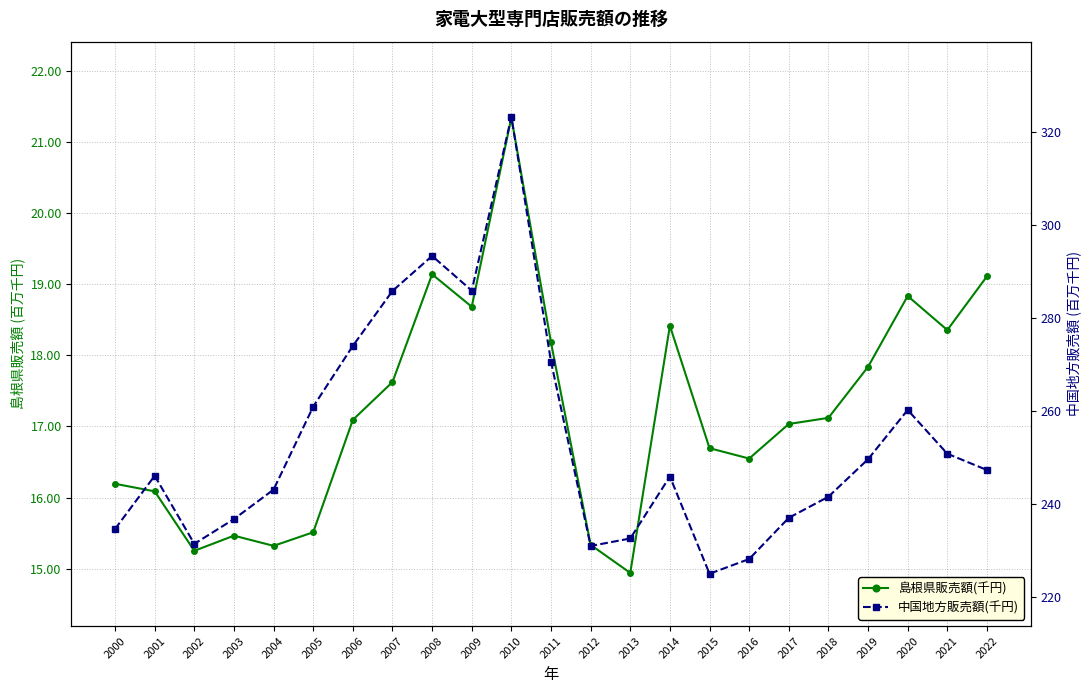

Reading left to right, extract all data points from this chart.

島根県販売額(千円): 2000=16193708	2001=16087248	2002=15251859	2003=15464668	2004=15321507	2005=15512511	2006=17091854	2007=17622769	2008=19137248	2009=18681210	2010=21339080	2011=18178956	2012=15335335	2013=14941489	2014=18414000	2015=16694000	2016=16548000	2017=17034000	2018=17120000	2019=17837000	2020=18832000	2021=18354000	2022=19108000
中国地方販売額(千円): 2000=234682614	2001=246120748	2002=231483689	2003=236800716	2004=243147602	2005=260989406	2006=274057650	2007=285876707	2008=293405367	2009=285948251	2010=323322163	2011=270676385	2012=231021875	2013=232630499	2014=245961000	2015=225050000	2016=228213000	2017=237072000	2018=241616000	2019=249679000	2020=260276000	2021=250866000	2022=247359000